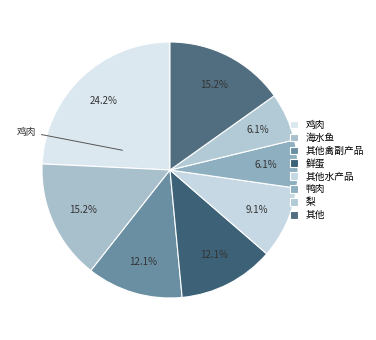

How many segments does this pie chart have?

8